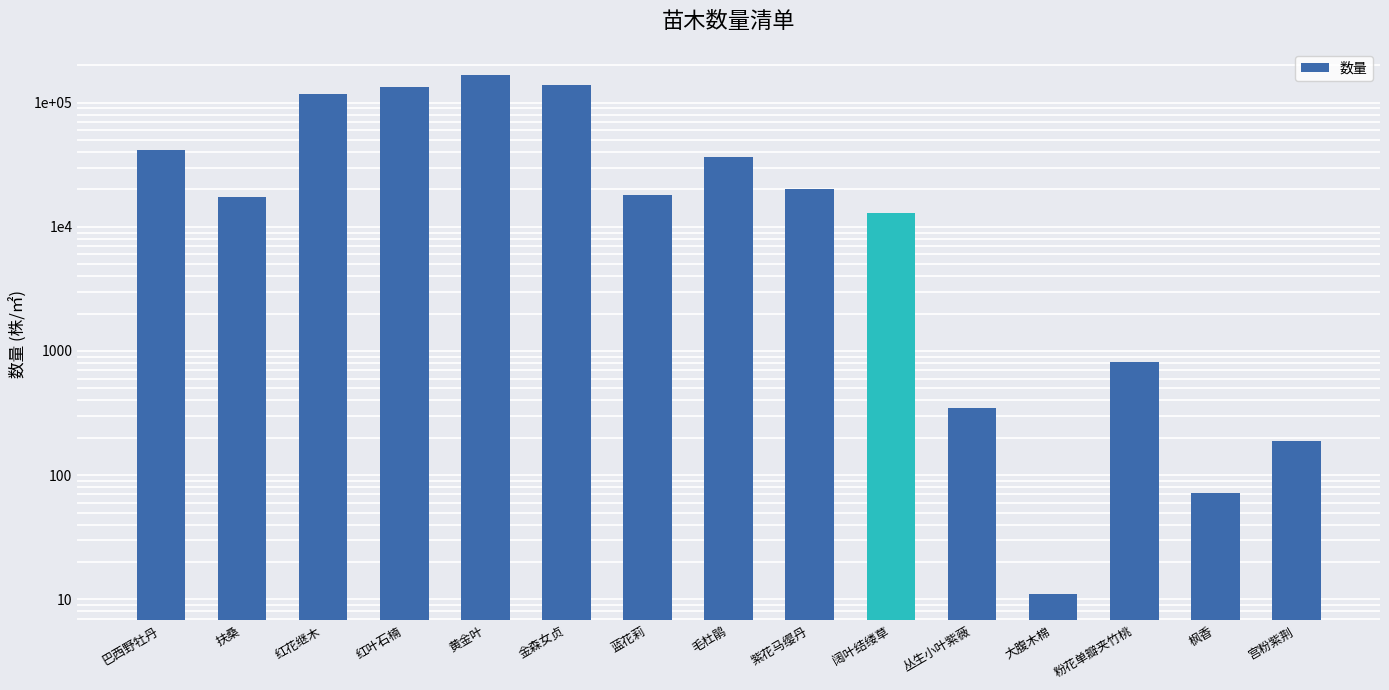

True or false: the data shows 72 at 枫香.

True